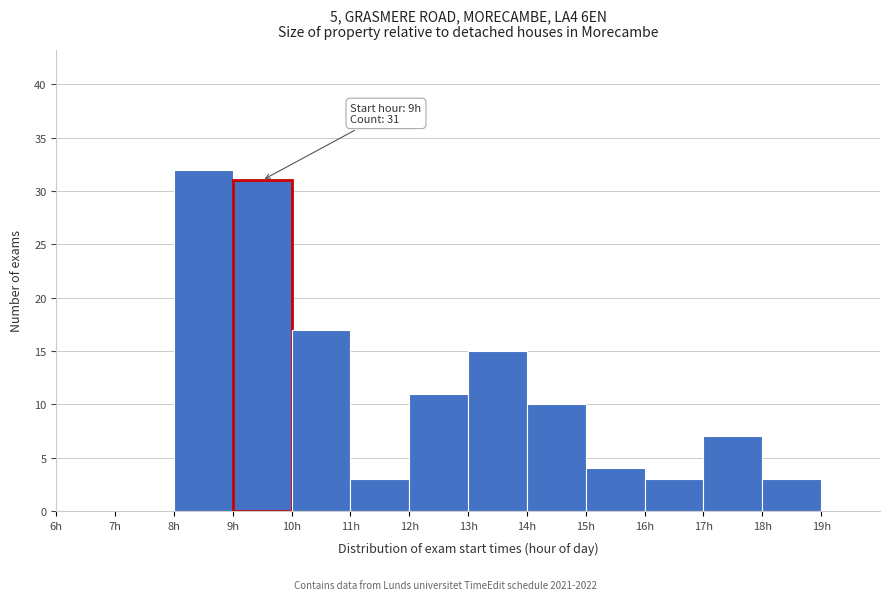

Which range on the x-axis has the tallest bar?

8 to 9